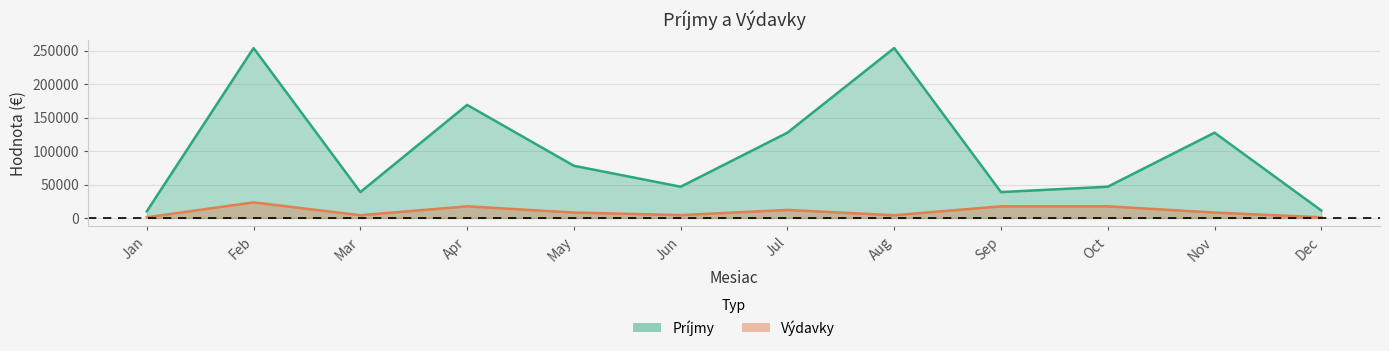

Is the value of Príjmy at Jul greater than the value of Výdavky at Feb?

Yes